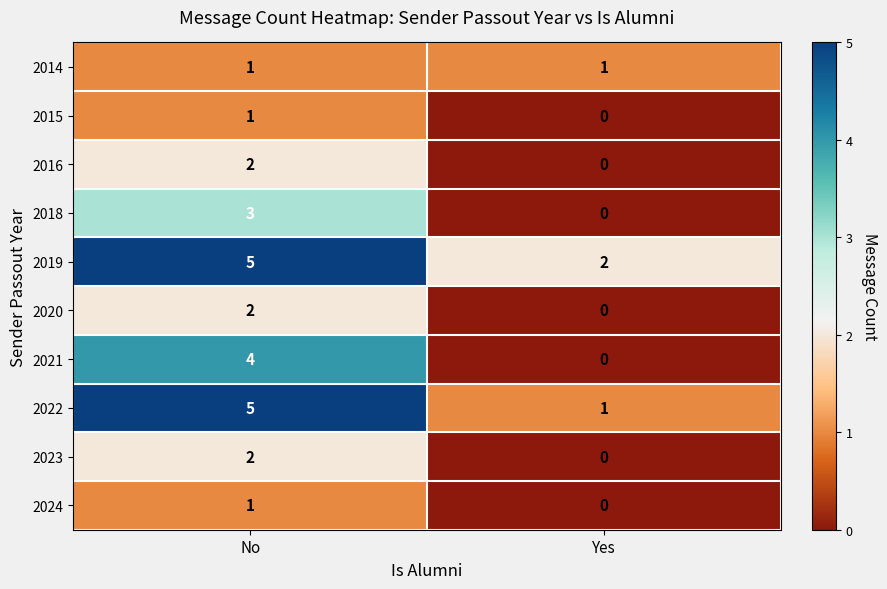

At which category is the sum across all series the highest?

No